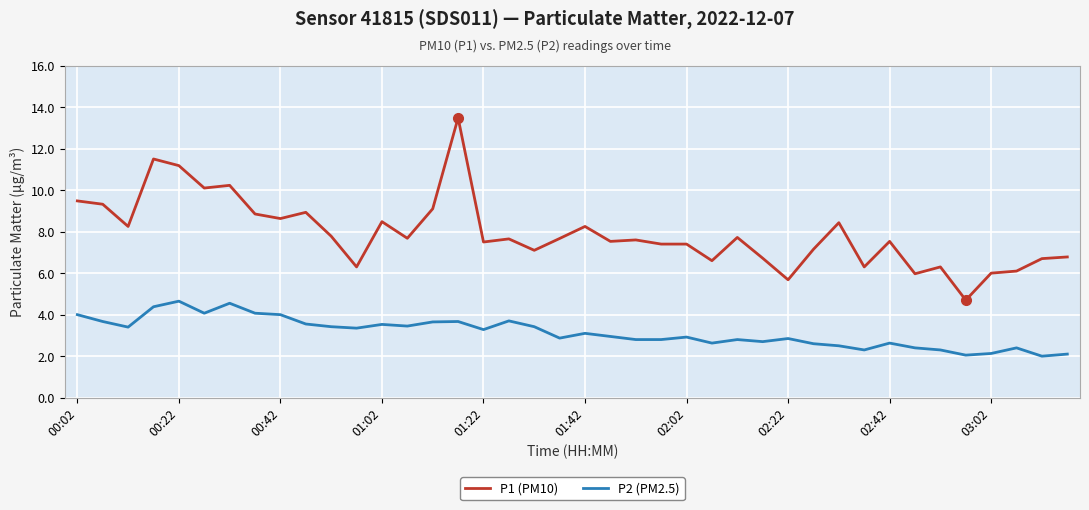

Rank the series by their maximum value, from lowest to highest.

P2 (PM2.5), P1 (PM10)